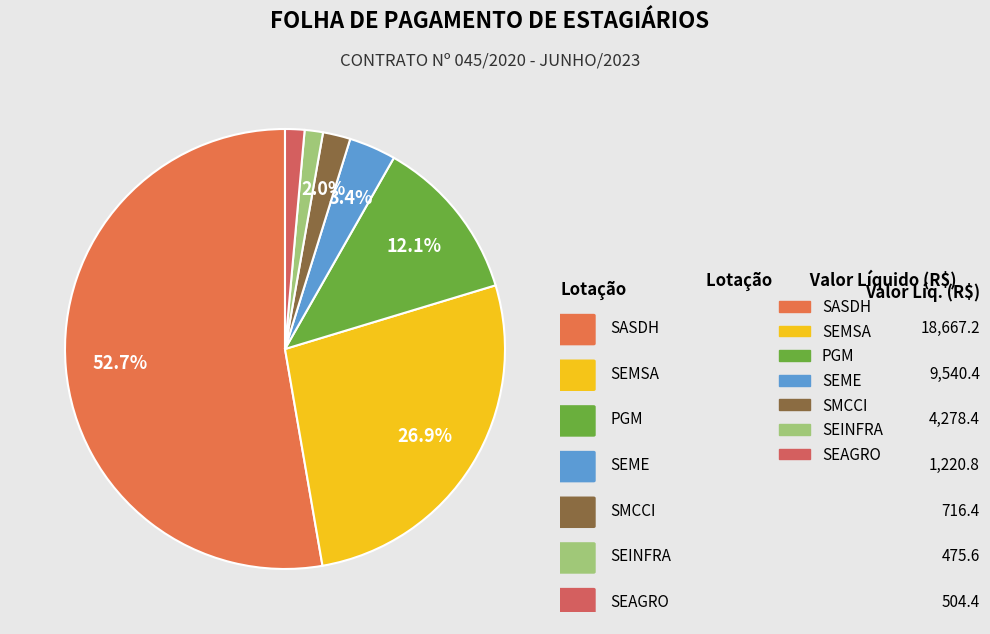

To the nearest percent, what is the combined percentage of SEMSA and SASDH?

80%